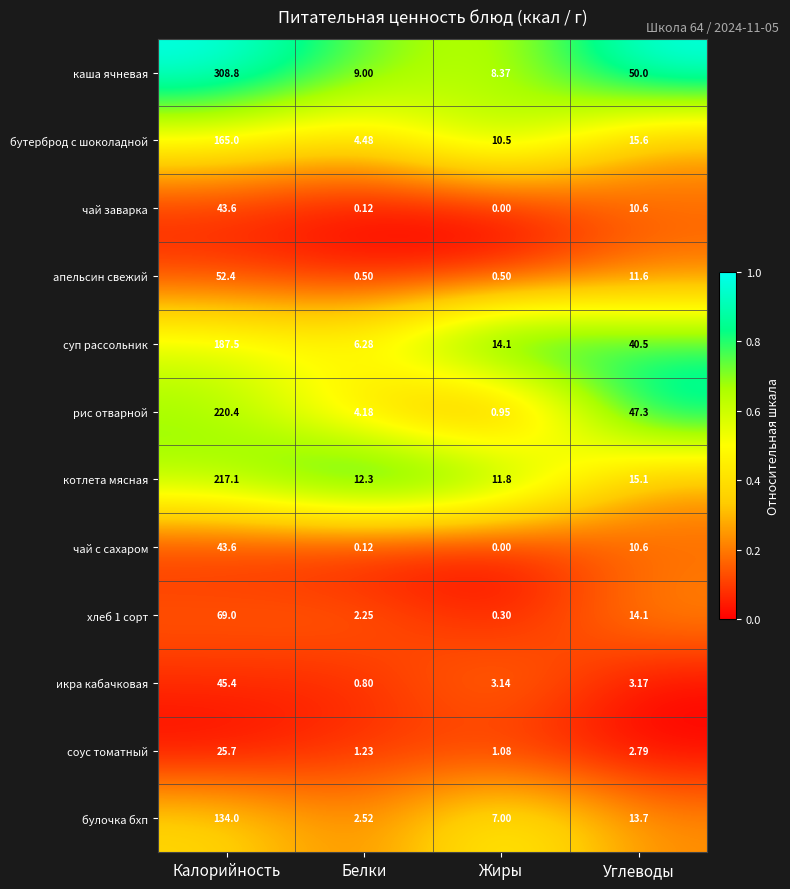

Which label corresponds to the smallest value in the chart?

Жиры